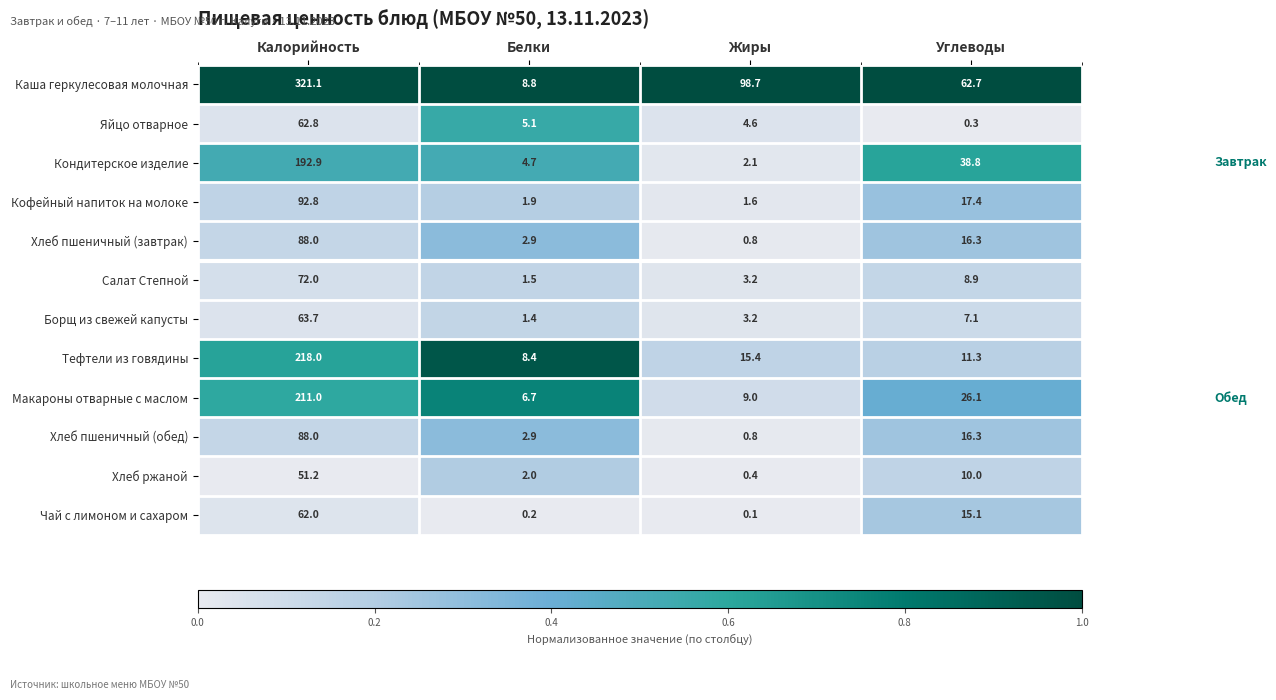

What is the average value of the Каша геркулесовая молочная series?

122.8